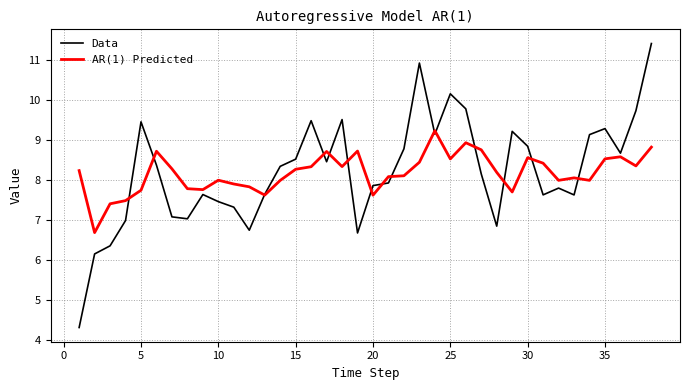

Does the chart display data point markers on the line(s)?

No